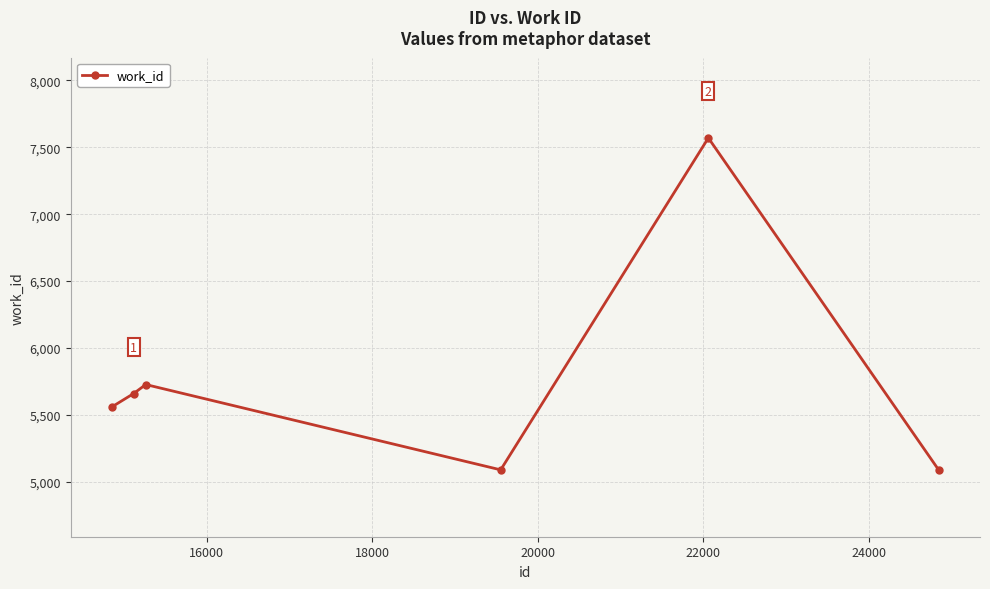

What is the value of the 6th point from the left?

5088